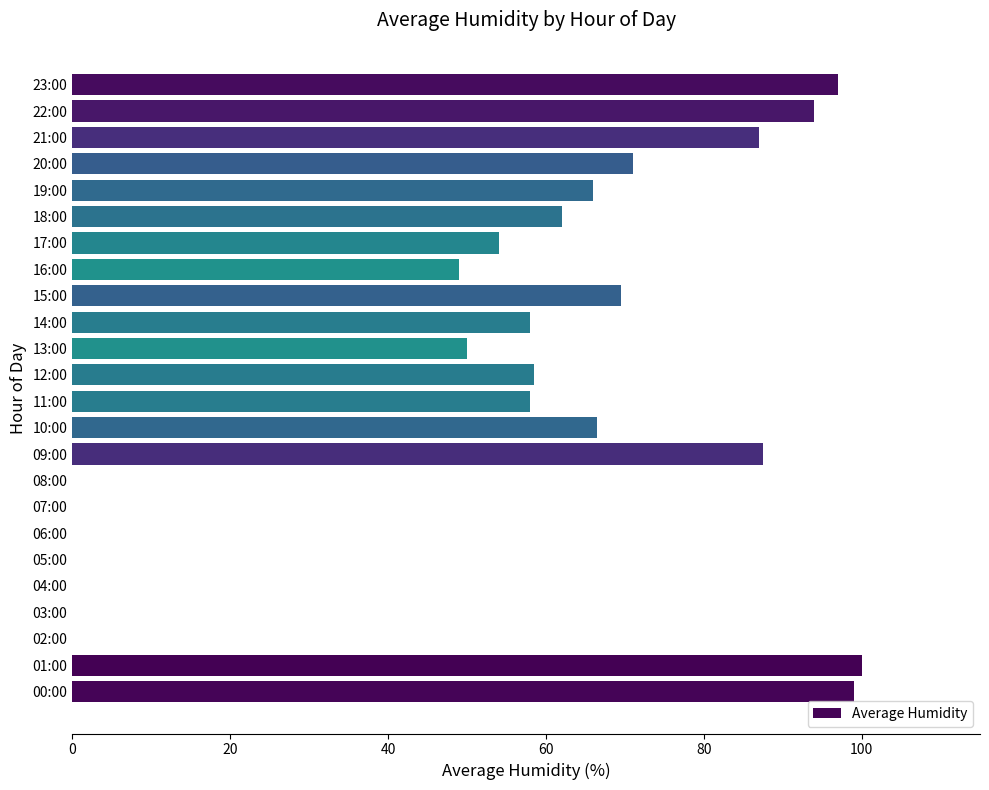

Is it true that the value at 18:00 is 62.0?

True